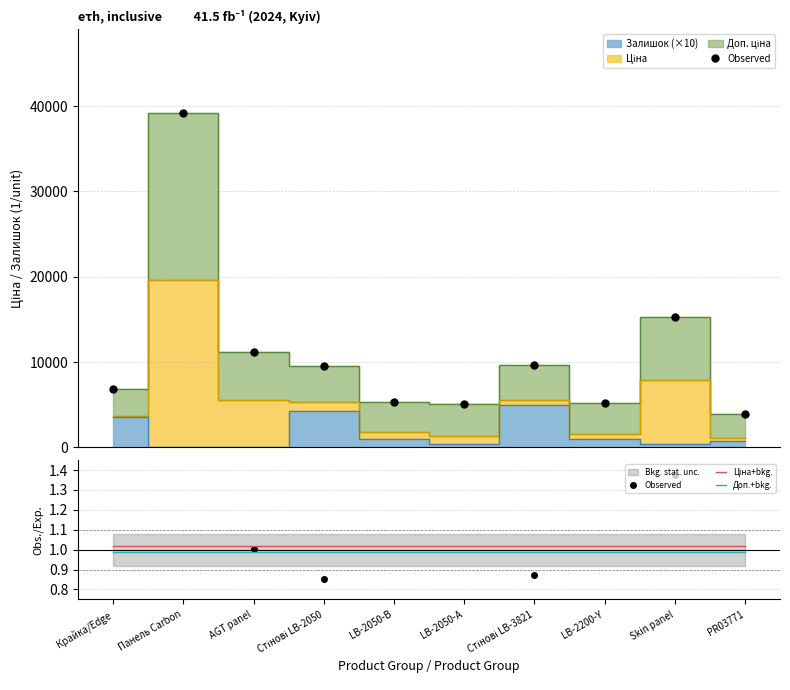

List the labels in order of Observed value, smallest first.

PR03771, LB-2050-А, LB-2200-Y, LB-2050-В, Крайка/Edge, Стінові LB-2050, Стінові LB-3821, AGT panel, Skin panel, Панель Carbon